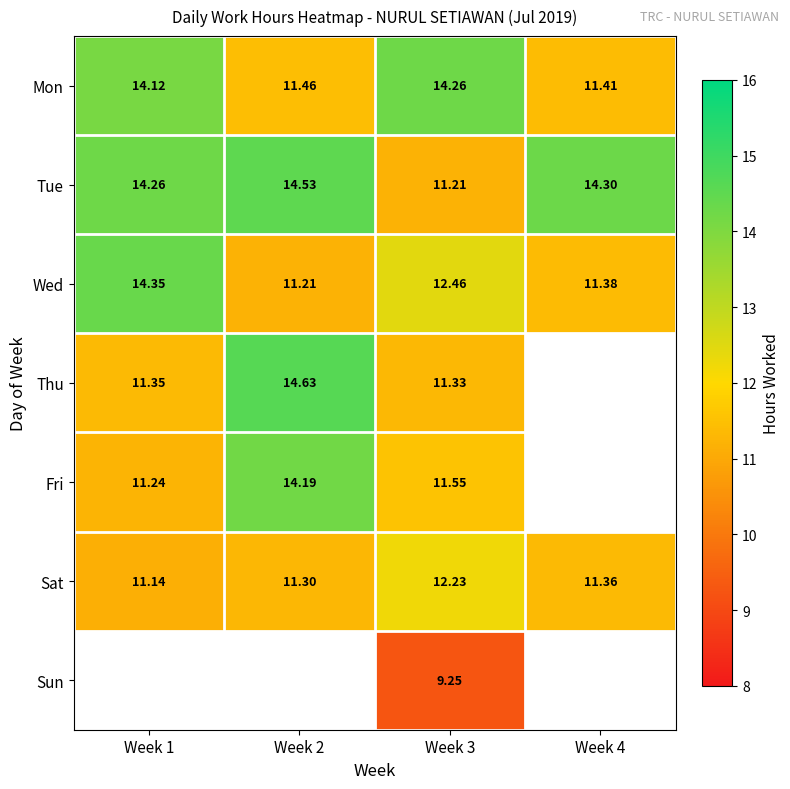

Is it true that Thu equals 14.6 at Week 2?

True